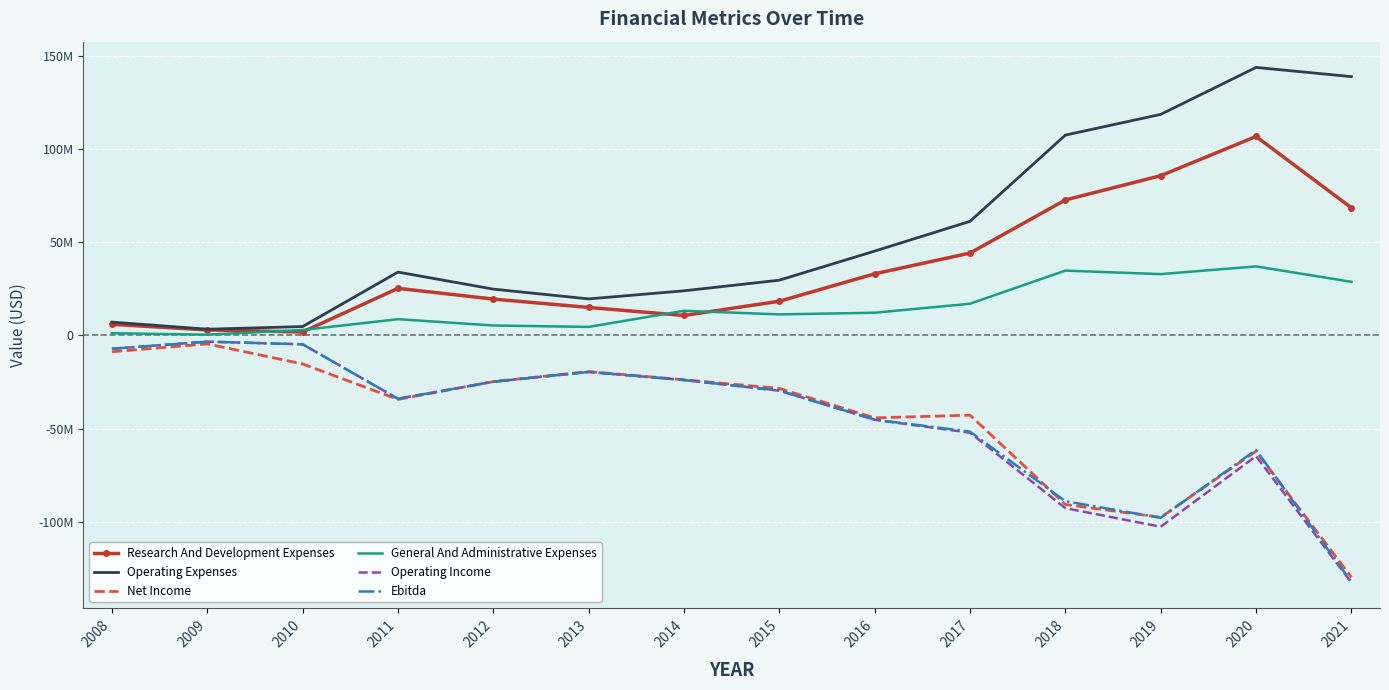

Between 2012 and 2016, which is larger?

2016